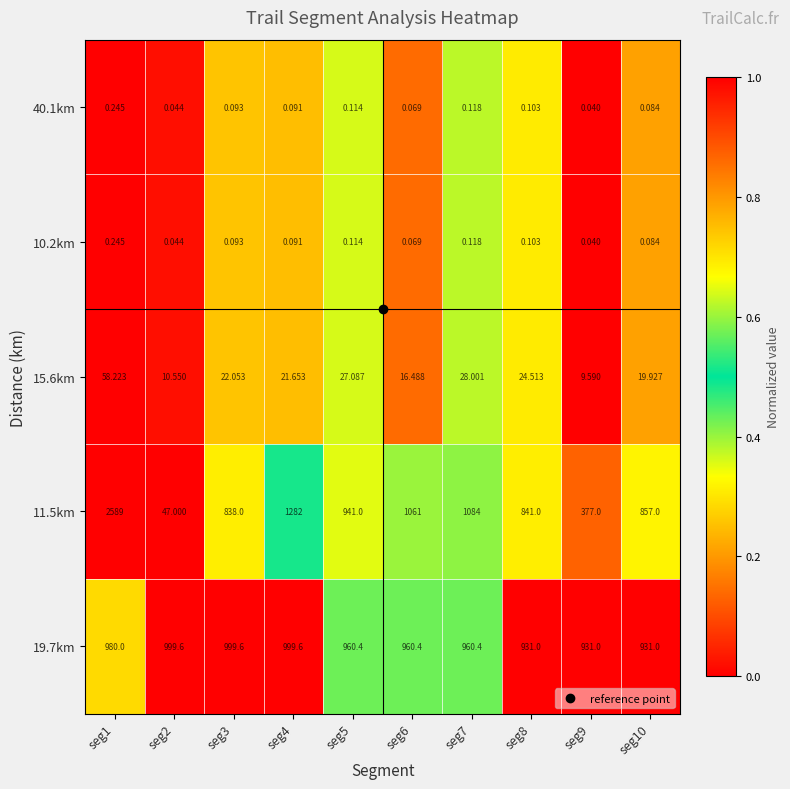

Is the value of 15.6km at seg8 greater than the value of 10.2km at seg9?

Yes